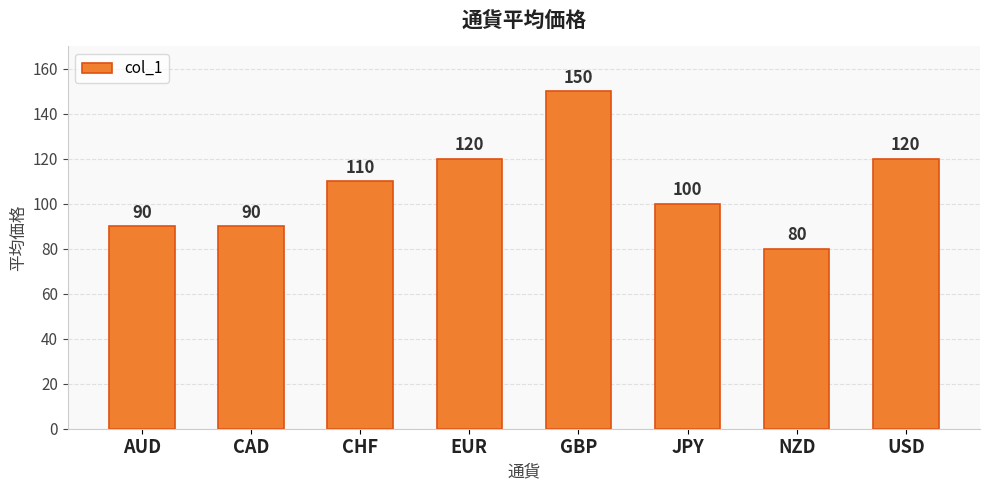

The chart shows a value of 29 at CHF. True or false?

False